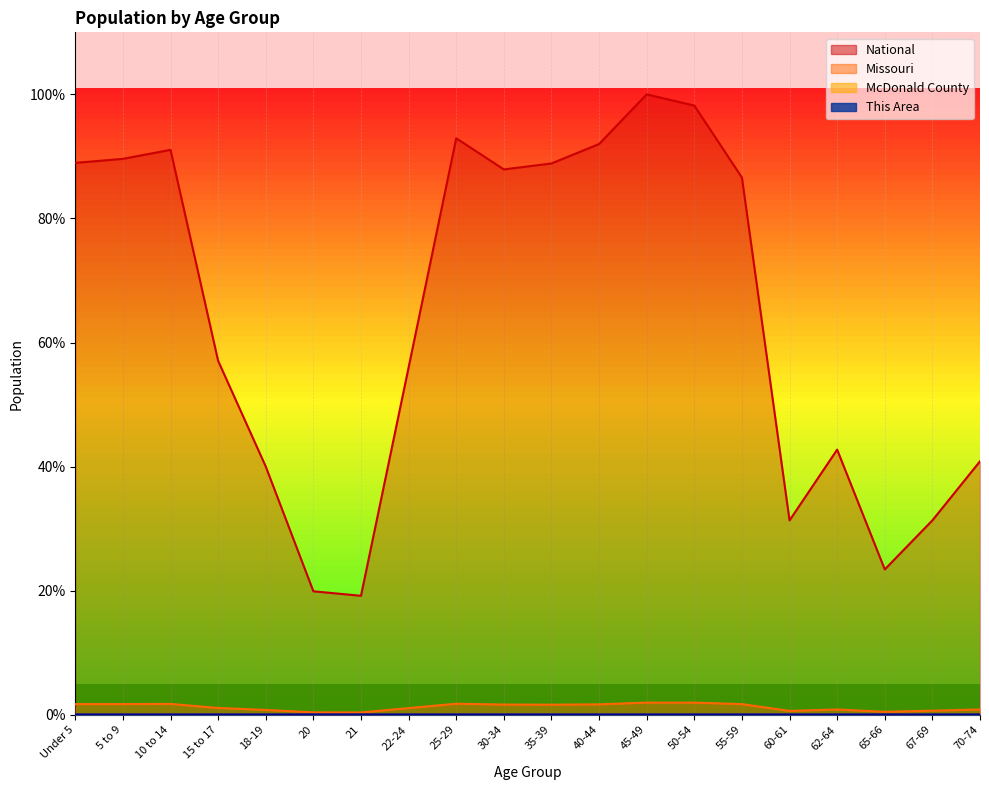

Reading left to right, list all the values displayed in this chart.

This Area: Under 5=0.0	5 to 9=0.0	10 to 14=0.0	15 to 17=0.0	18-19=0.0	20=0.0	21=0.0	22-24=0.0	25-29=0.0	30-34=0.0	35-39=0.0	40-44=0.0	45-49=0.0	50-54=0.0	55-59=0.0	60-61=0.0	62-64=0.0	65-66=0.0	67-69=0.0	70-74=0.0
McDonald County: Under 5=0.0	5 to 9=0.0	10 to 14=0.0	15 to 17=0.0	18-19=0.0	20=0.0	21=0.0	22-24=0.0	25-29=0.0	30-34=0.0	35-39=0.0	40-44=0.0	45-49=0.0	50-54=0.0	55-59=0.0	60-61=0.0	62-64=0.0	65-66=0.0	67-69=0.0	70-74=0.0
Missouri: Under 5=1.7	5 to 9=1.7	10 to 14=1.7	15 to 17=1.1	18-19=0.8	20=0.4	21=0.4	22-24=1.1	25-29=1.8	30-34=1.6	35-39=1.6	40-44=1.7	45-49=2.0	50-54=2.0	55-59=1.7	60-61=0.6	62-64=0.8	65-66=0.5	67-69=0.7	70-74=0.9
National: Under 5=89.0	5 to 9=89.6	10 to 14=91.1	15 to 17=57.0	18-19=40.0	20=19.9	21=19.2	22-24=56.0	25-29=92.9	30-34=87.9	35-39=88.9	40-44=92.0	45-49=100.0	50-54=98.2	55-59=86.6	60-61=31.3	62-64=42.7	65-66=23.4	67-69=31.3	70-74=40.9